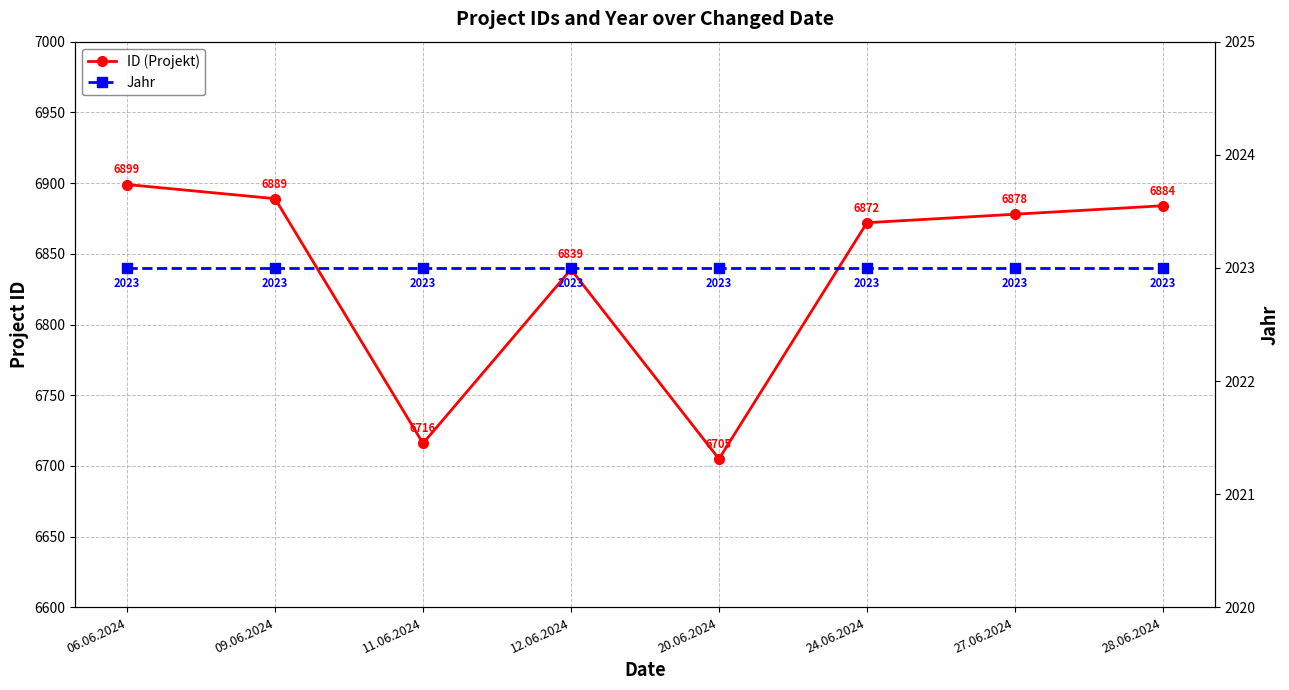

What is the total value across all series at 20.06.2024?

8728